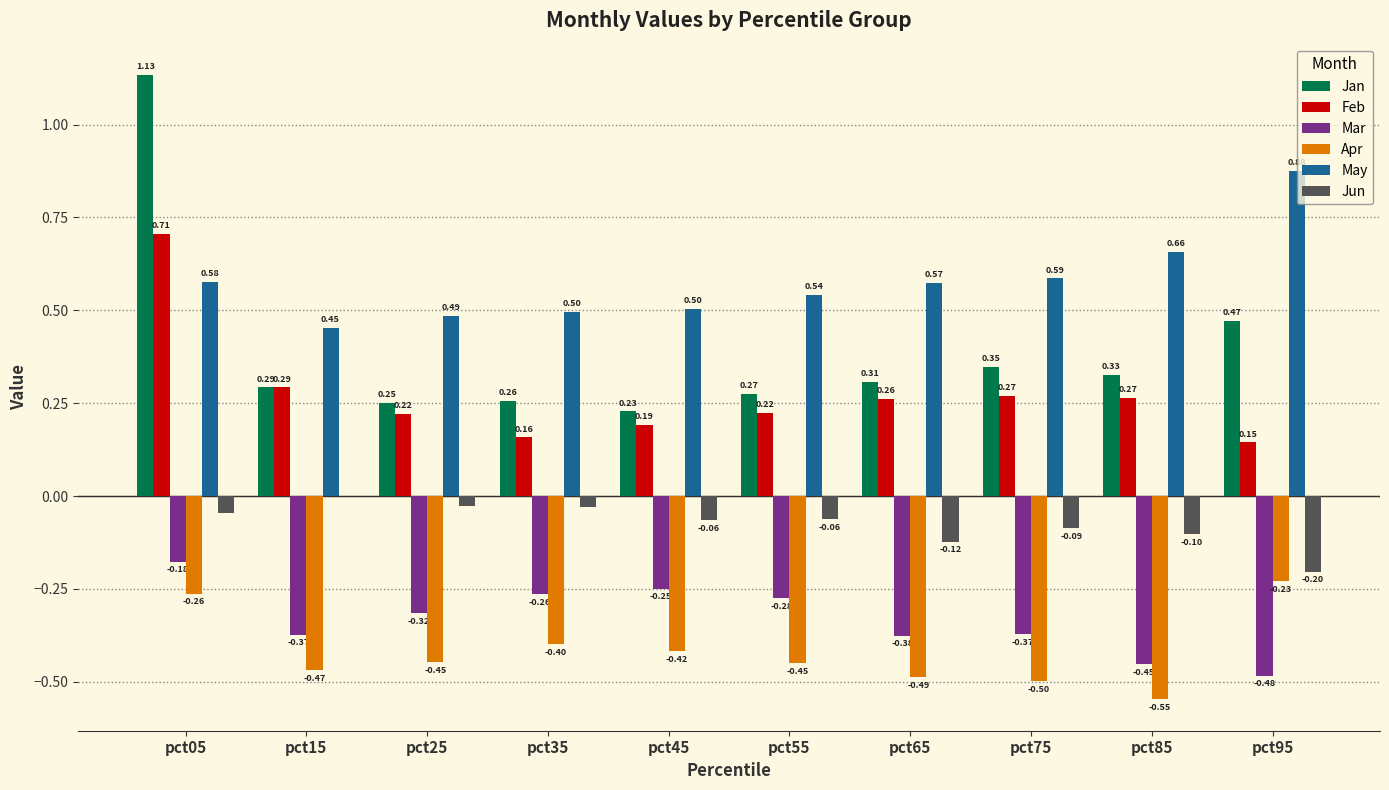

Which series changed the most between pct35 and pct65?

Mar